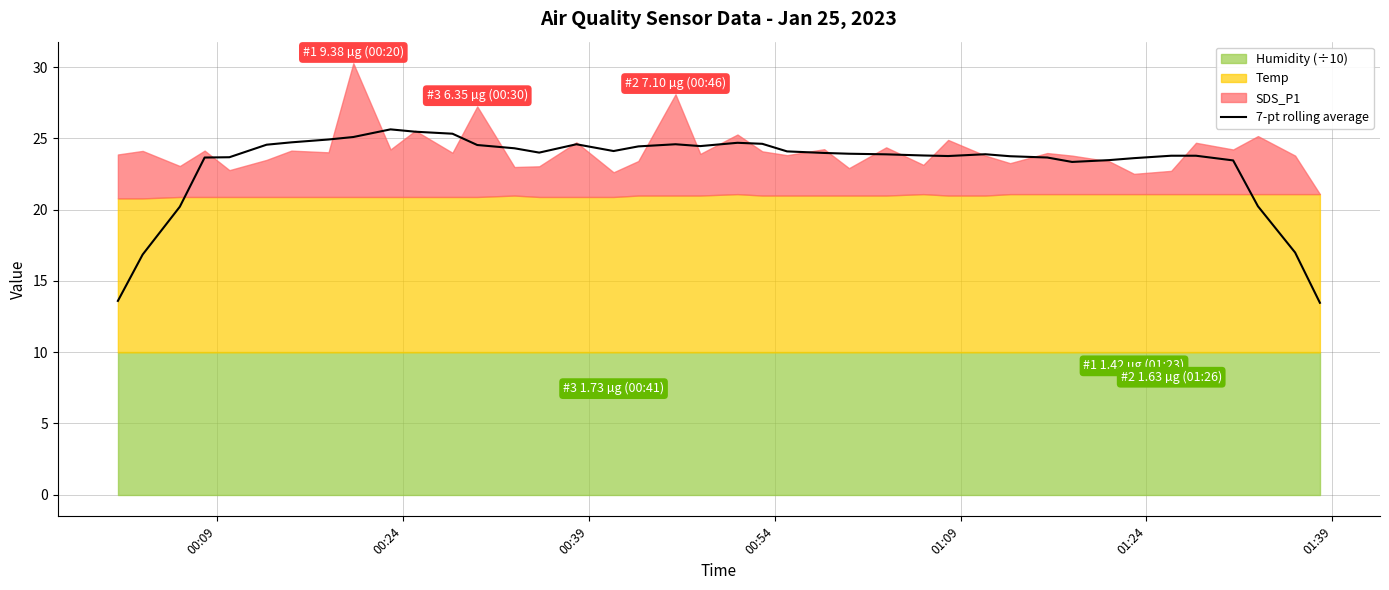

What is the minimum value for 7-pt rolling average?

13.5